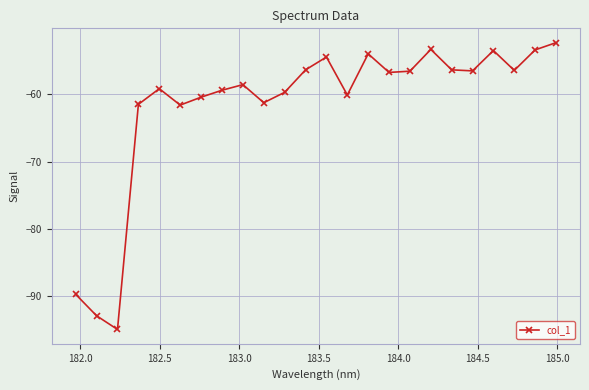

What is the value of the 1st point from the left?

-89.7